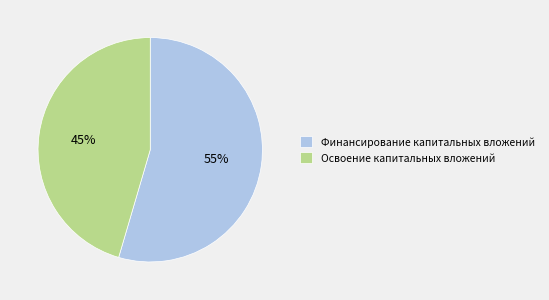

Rank the categories by value from lowest to highest.

Освоение капитальных вложений, Финансирование капитальных вложений